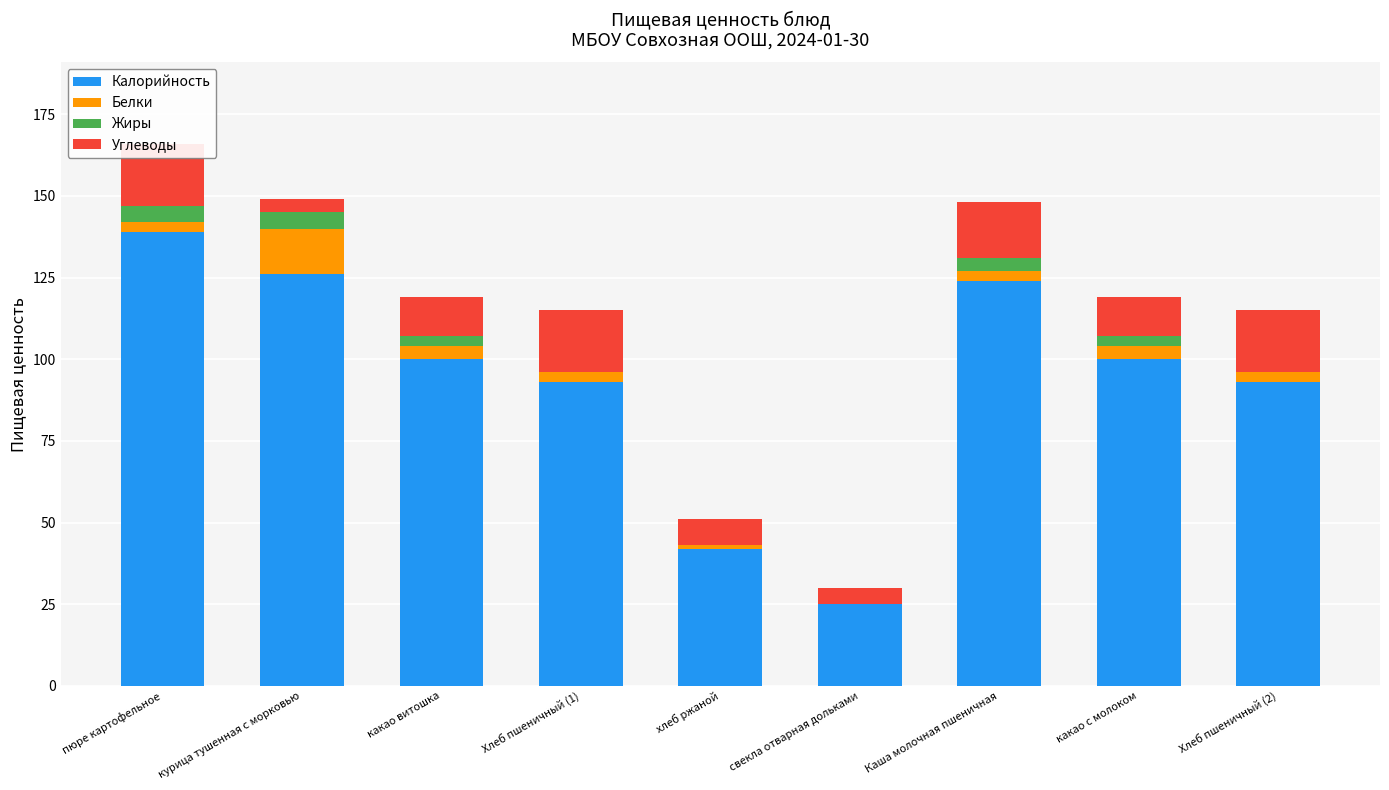

Which category has the highest value in the Жиры series?

пюре картофельное